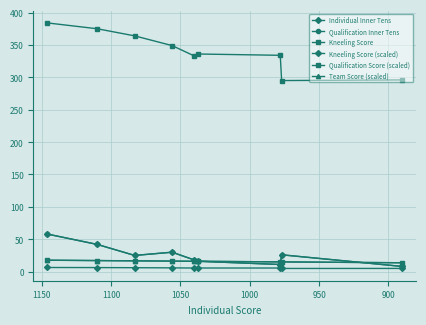

Rank the series at 1100 from highest to lowest value.

Kneeling Score, Individual Inner Tens, Qualification Inner Tens, Qualification Score (scaled), Team Score (scaled), Kneeling Score (scaled)